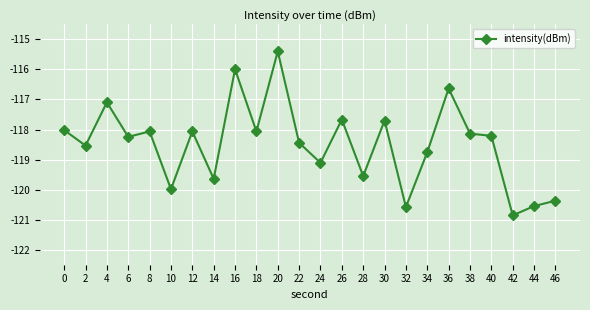

Where is the first local minimum?

2